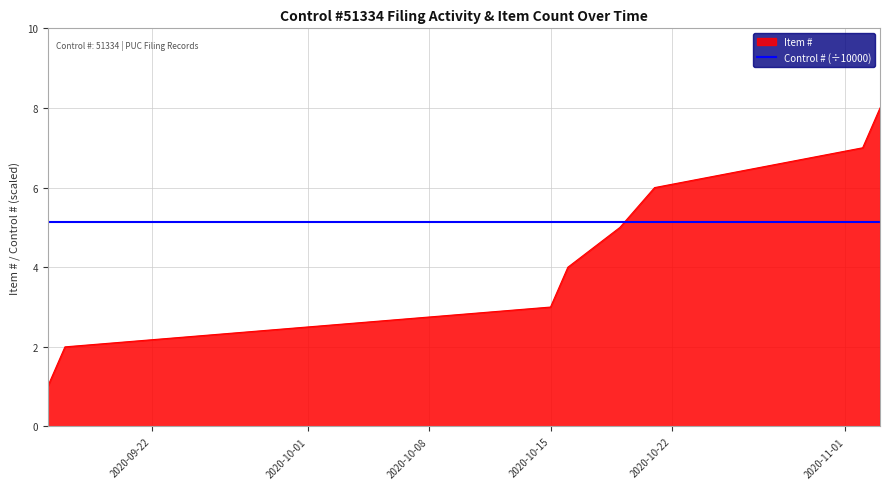

What is the maximum value for Item #?

8.0